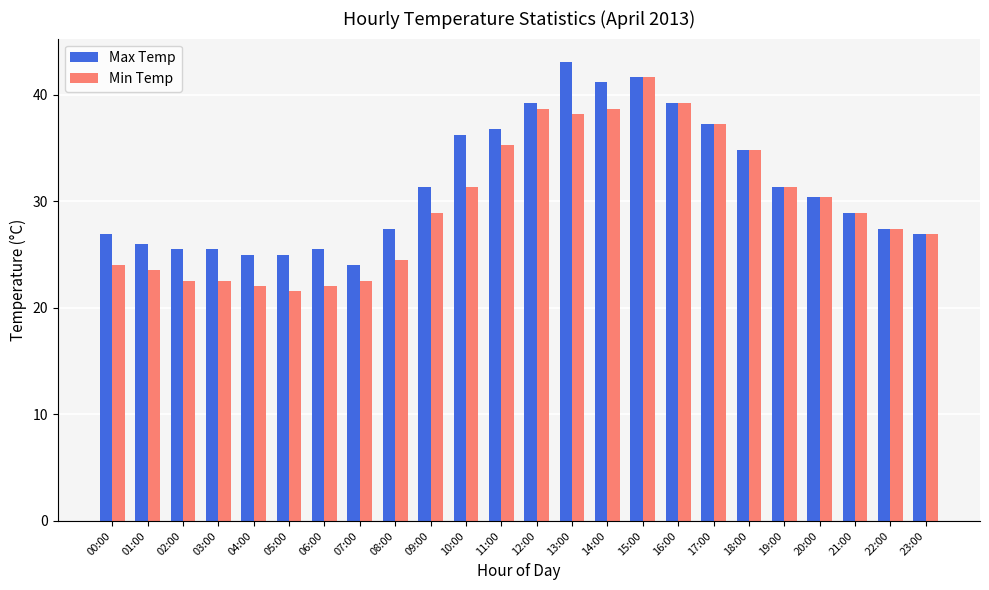

What is the sum of all Max Temp values?

756.6